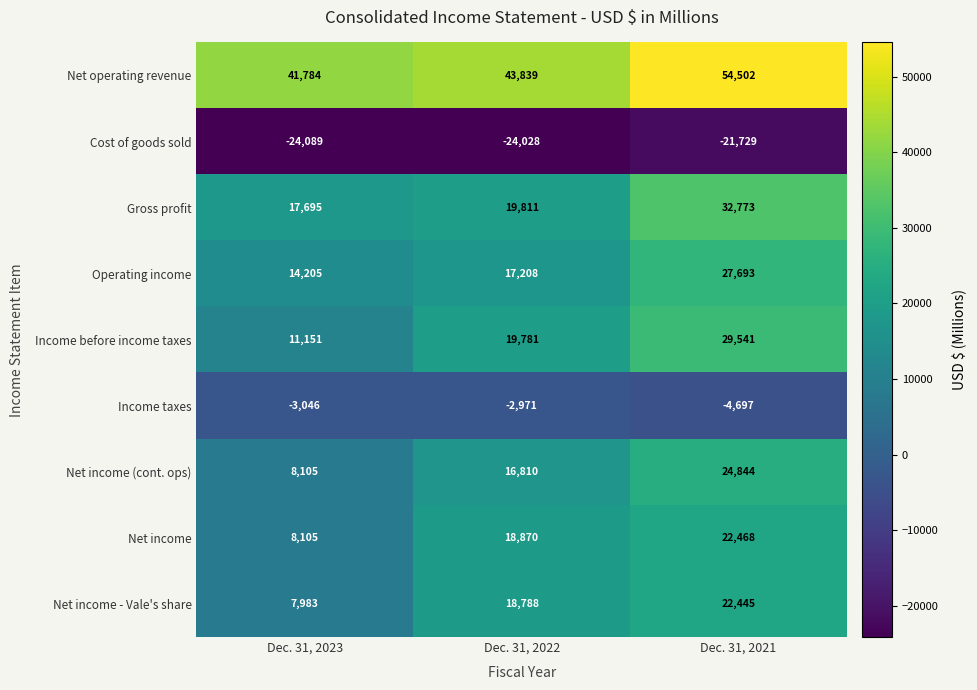

Which series has the largest total across all categories?

Net operating revenue